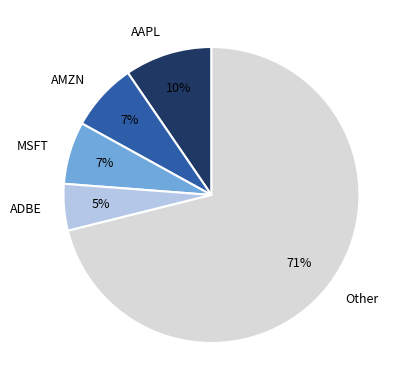

Which category has the biggest portion of the pie?

Other